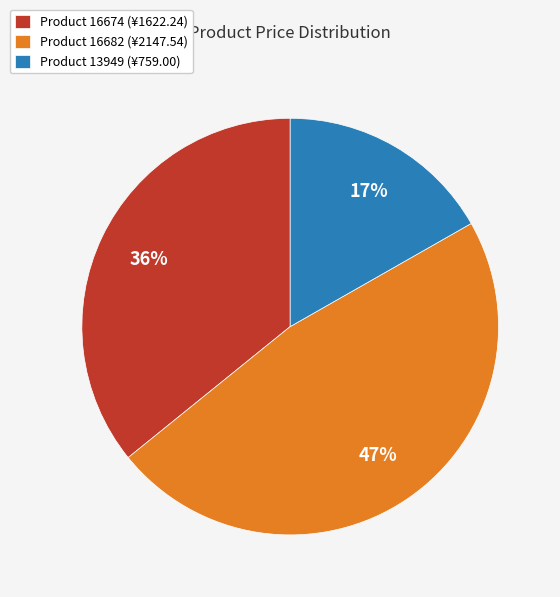

Rank the categories by value from highest to lowest.

Product 16682 (¥2147.54), Product 16674 (¥1622.24), Product 13949 (¥759.00)